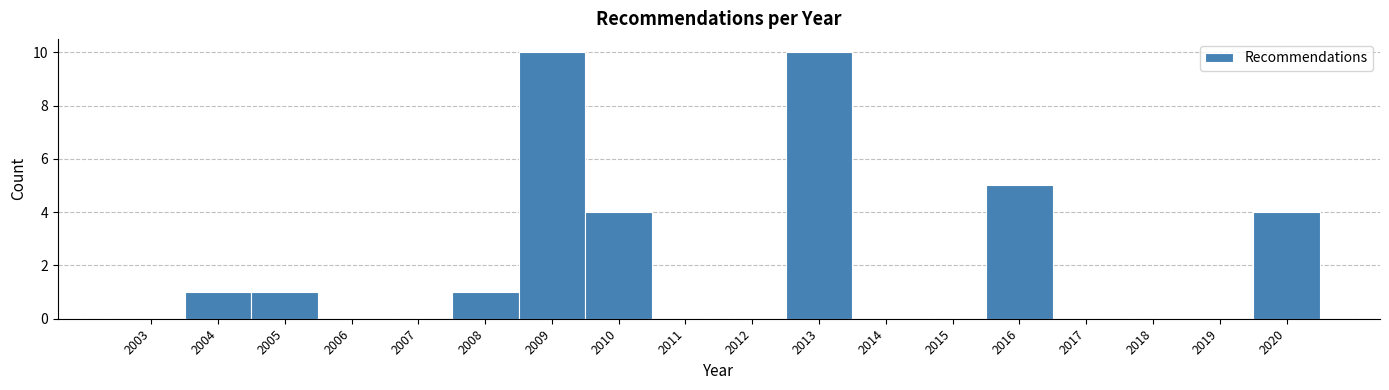

Reading left to right, list all the values displayed in this chart.

2003=0	2004=1	2005=1	2006=0	2007=0	2008=1	2009=10	2010=4	2011=0	2012=0	2013=10	2014=0	2015=0	2016=5	2017=0	2018=0	2019=0	2020=4